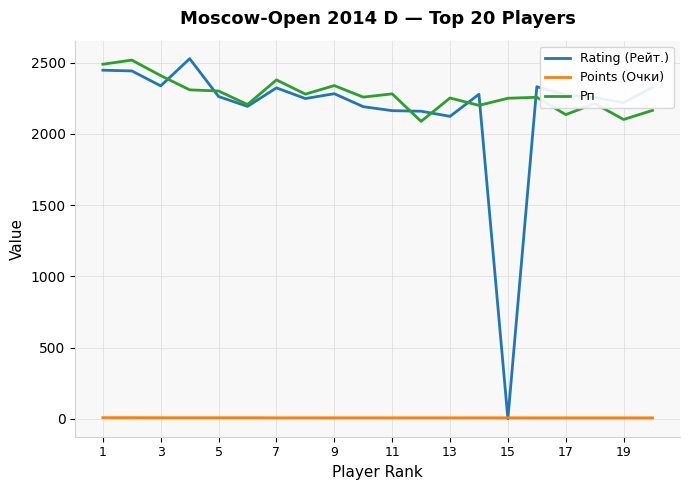

Is this an area chart (filled region under the line)?

No